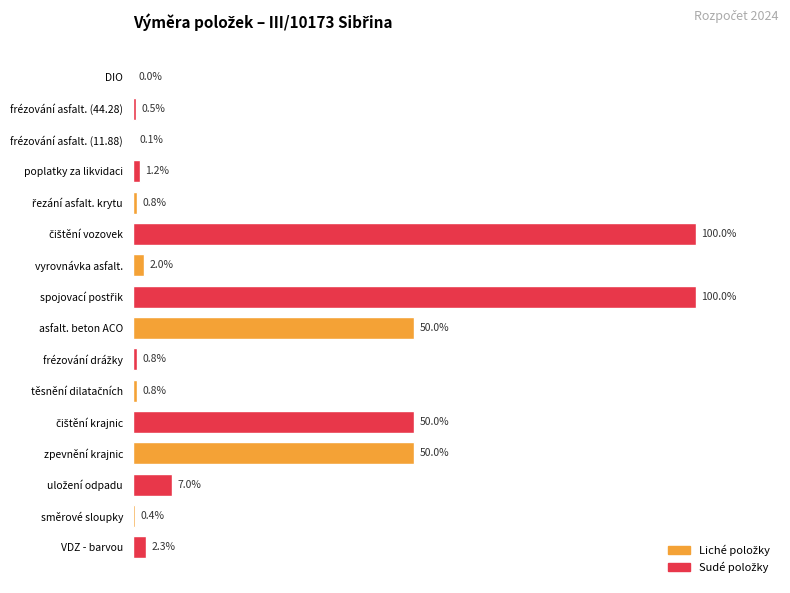

Between vyrovnávka asfalt. and asfalt. beton ACO, which is larger?

asfalt. beton ACO